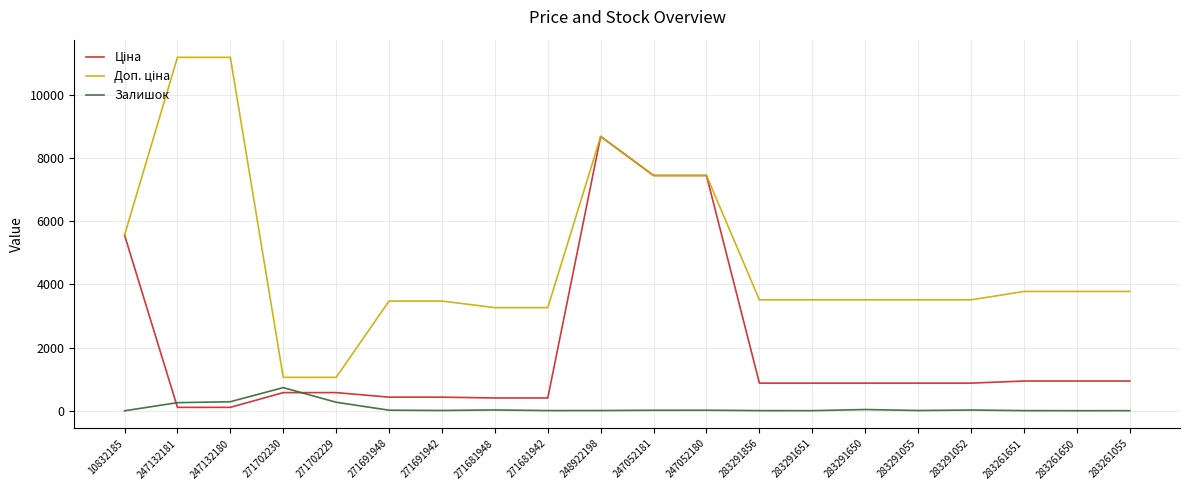

At which category is the sum across all series the highest?

248922198